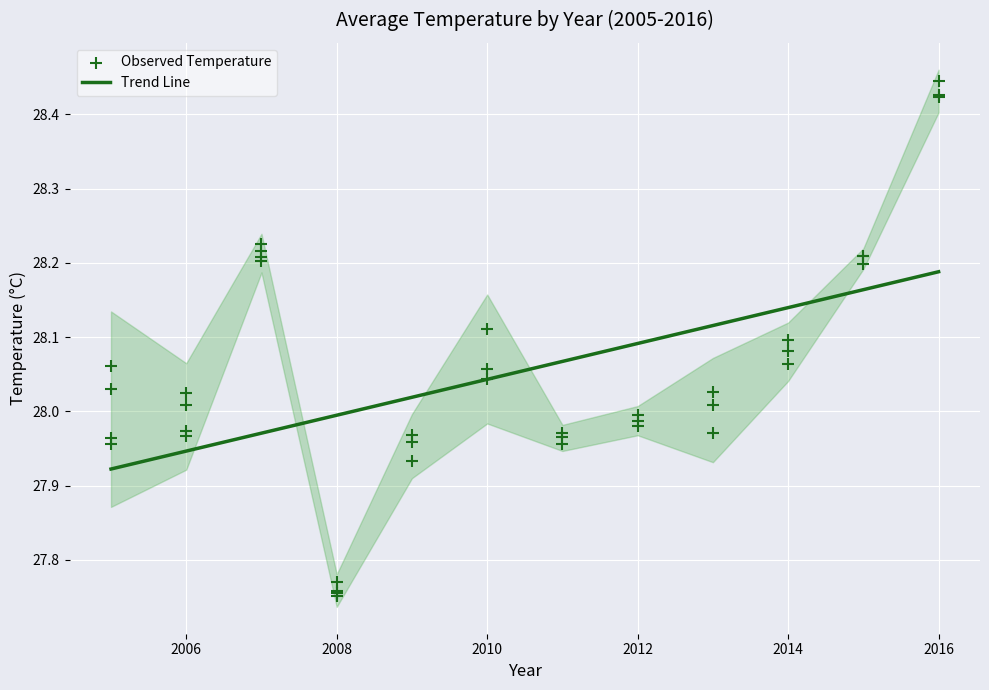

What is the change in value from 1 to 4?

+0.4